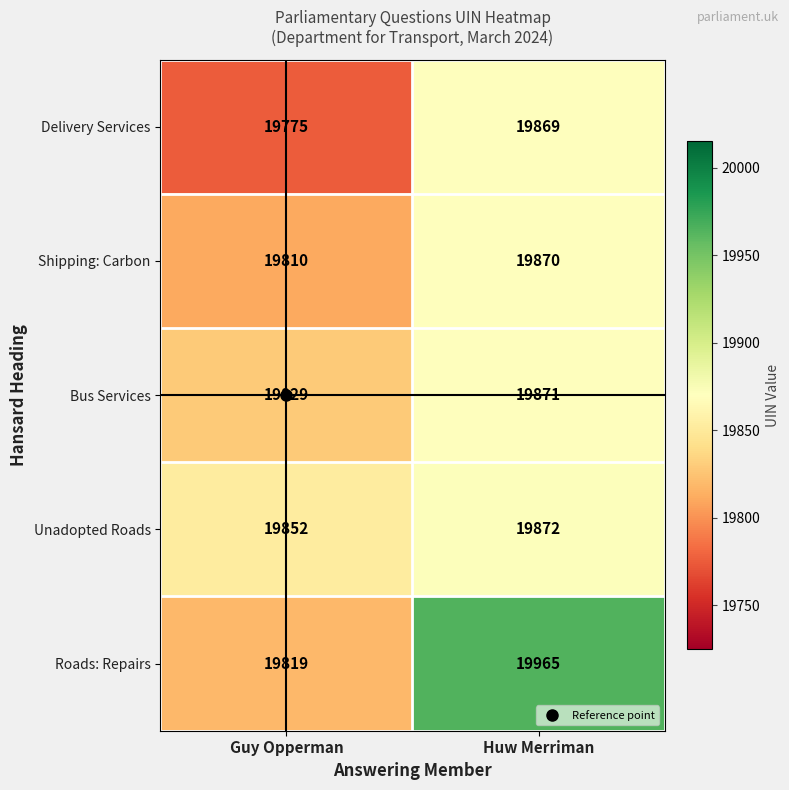

Is the value of Roads: Repairs at Guy Opperman greater than the value of Shipping: Carbon at Guy Opperman?

Yes